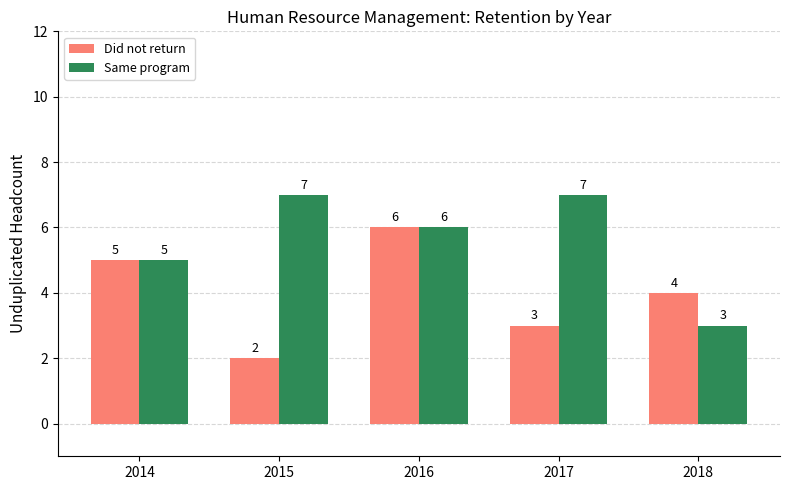

How many distinct data groups are displayed?

2